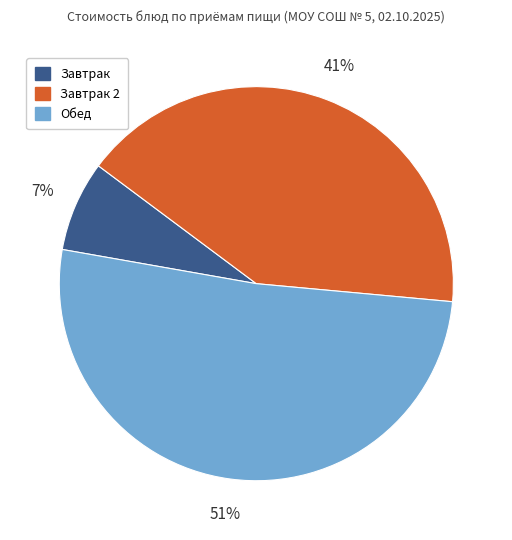

To the nearest percent, what is the average slice percentage?

33%